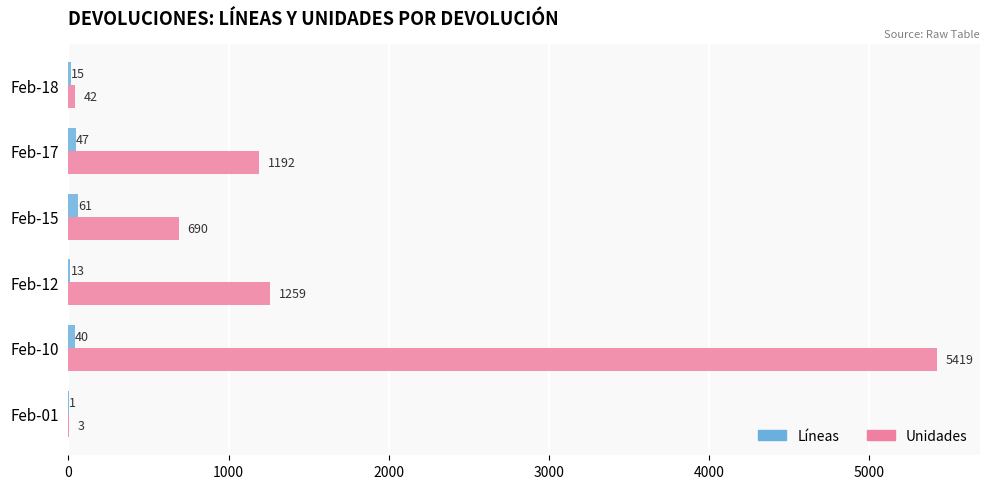

Is it true that Unidades equals 1192 at Feb-17?

True